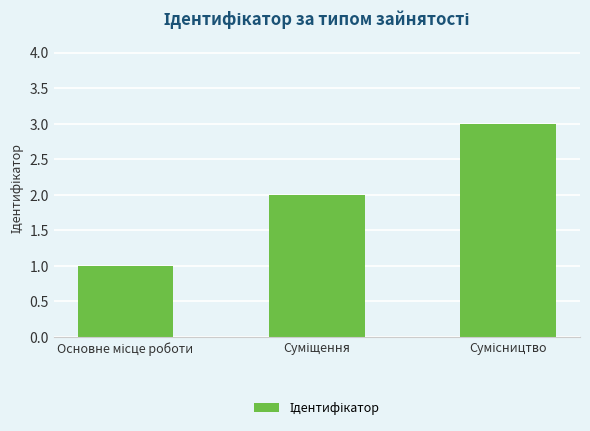

What is the maximum value shown in the chart?

3